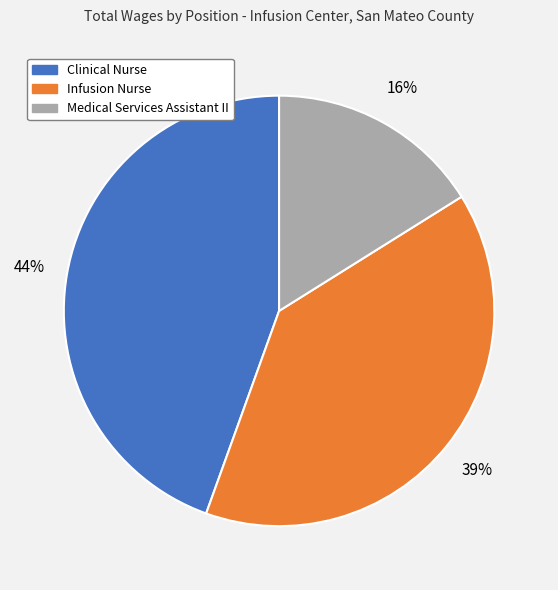

Is it true that Clinical Nurse is 51% of the pie?

False